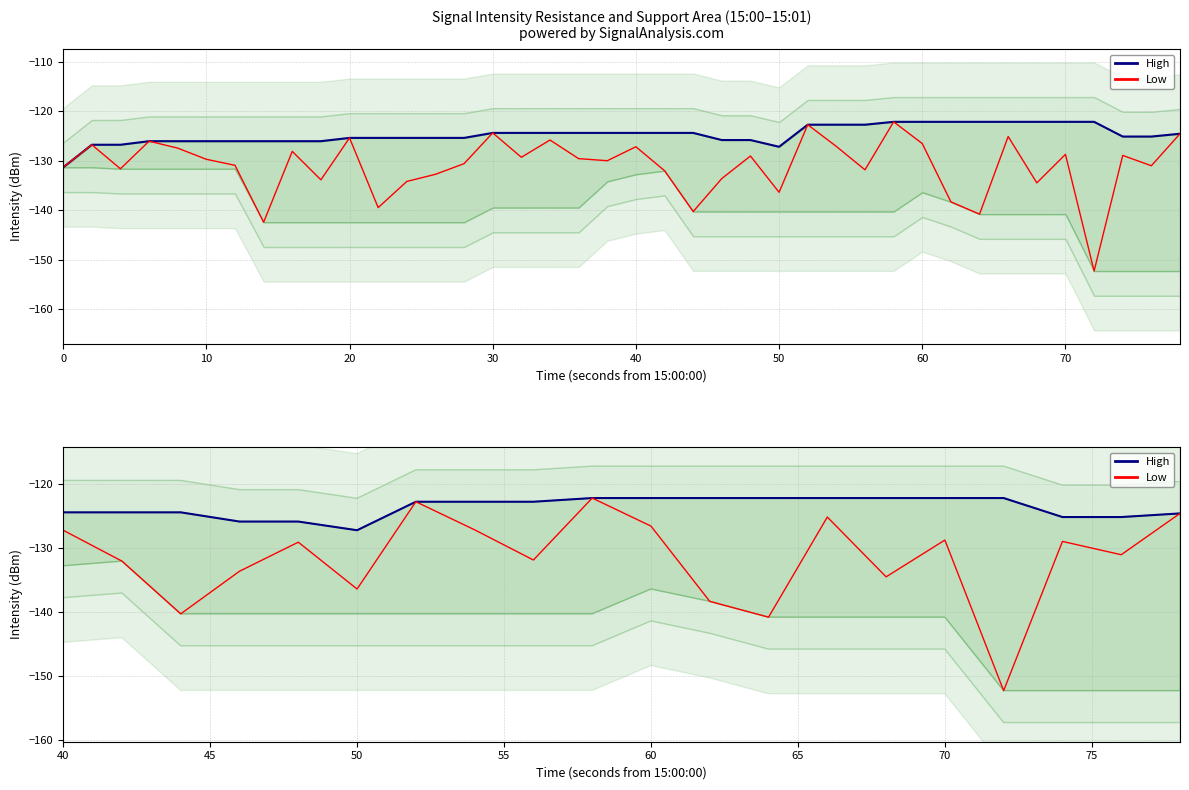

Reading left to right, extract all data points from this chart.

High: -131.4	-126.8	-126.8	-126.1	-126.1	-126.1	-126.1	-126.1	-126.1	-126.1	-125.4	-125.4	-125.4	-125.4	-125.4	-124.4	-124.4	-124.4	-124.4	-124.4	-124.4	-124.4	-124.4	-125.8	-125.8	-127.2	-122.7	-122.7	-122.7	-122.2	-122.2	-122.2	-122.2	-122.2	-122.2	-122.2	-122.2	-125.1	-125.1	-124.6
Low: -131.4	-126.8	-131.7	-126.1	-127.5	-129.7	-131.0	-142.5	-128.1	-133.9	-125.4	-139.5	-134.2	-132.8	-130.6	-124.4	-129.3	-125.8	-129.6	-130.0	-127.2	-132.0	-140.3	-133.6	-129.1	-136.4	-122.7	-127.1	-131.9	-122.2	-126.6	-138.3	-140.8	-125.1	-134.5	-128.7	-152.3	-129.0	-131.0	-124.6